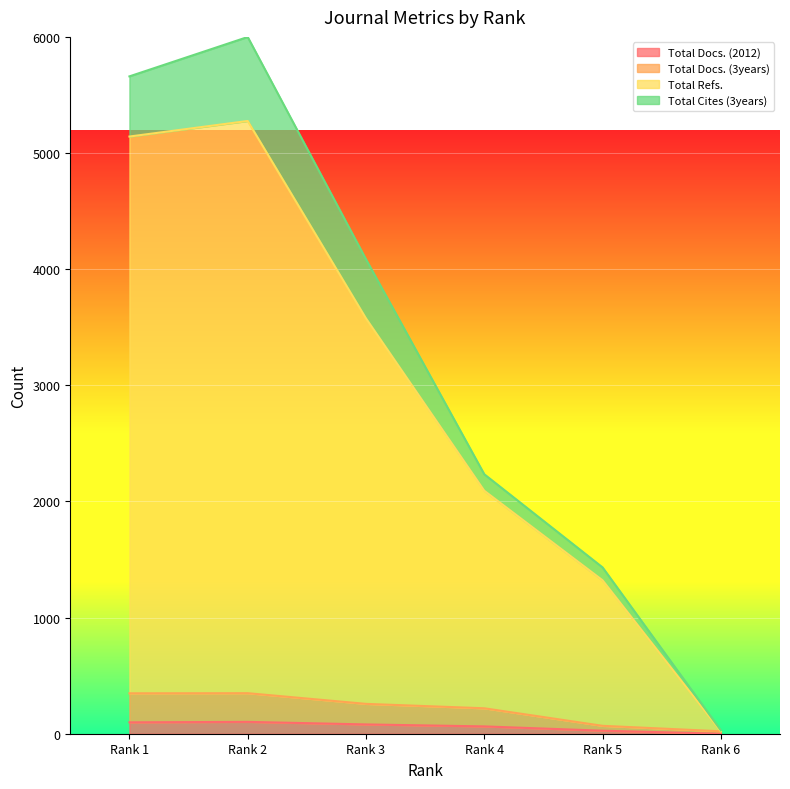

How many values in Total Docs. (2012) are above zero?

5